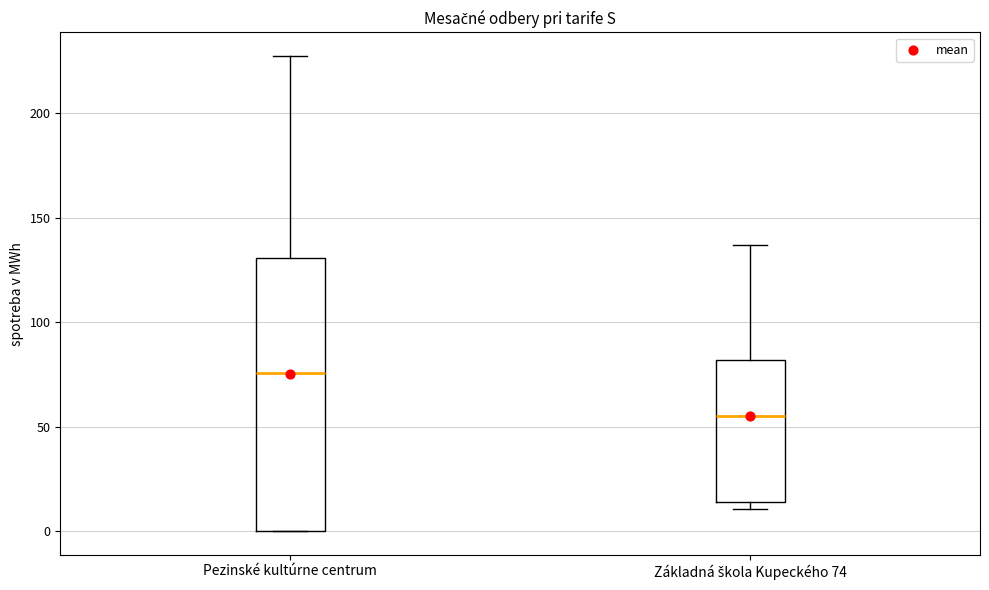

Which box's median line is the highest?

Pezinské kultúrne centrum